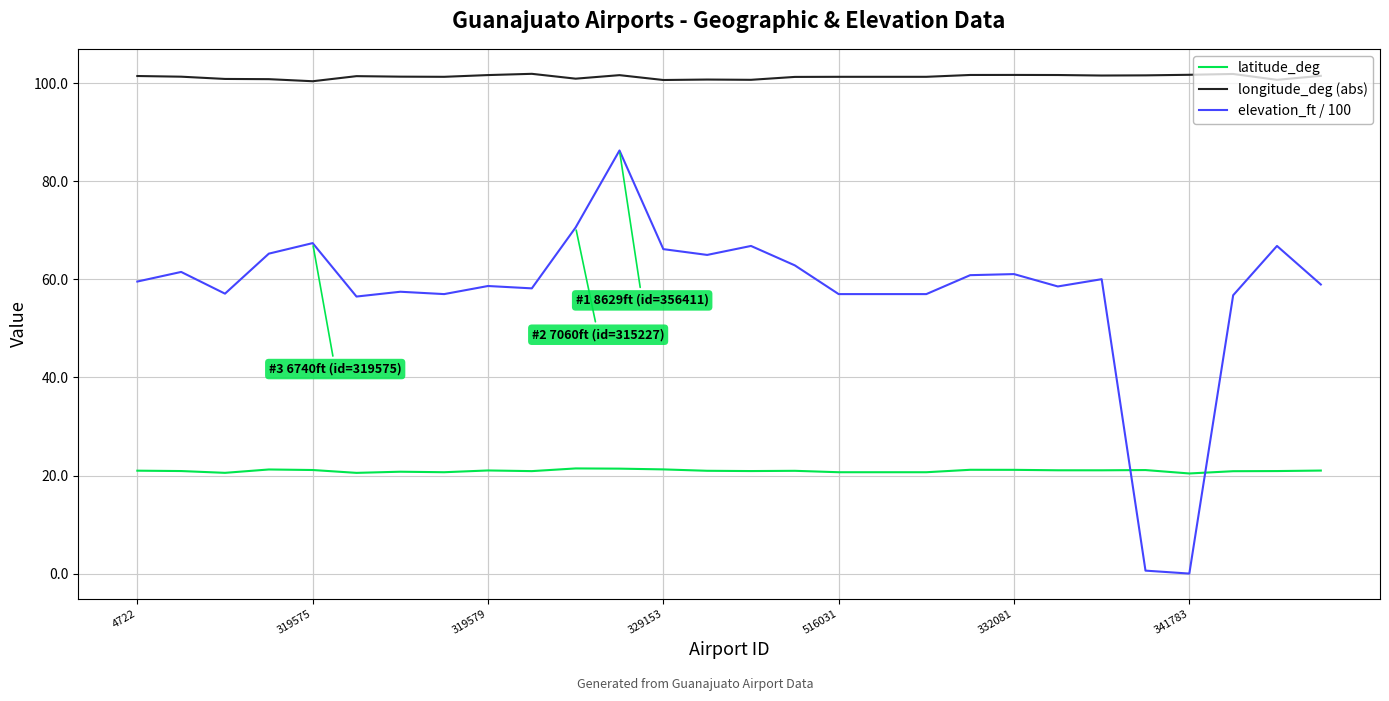

What is the greatest value displayed?

101.9